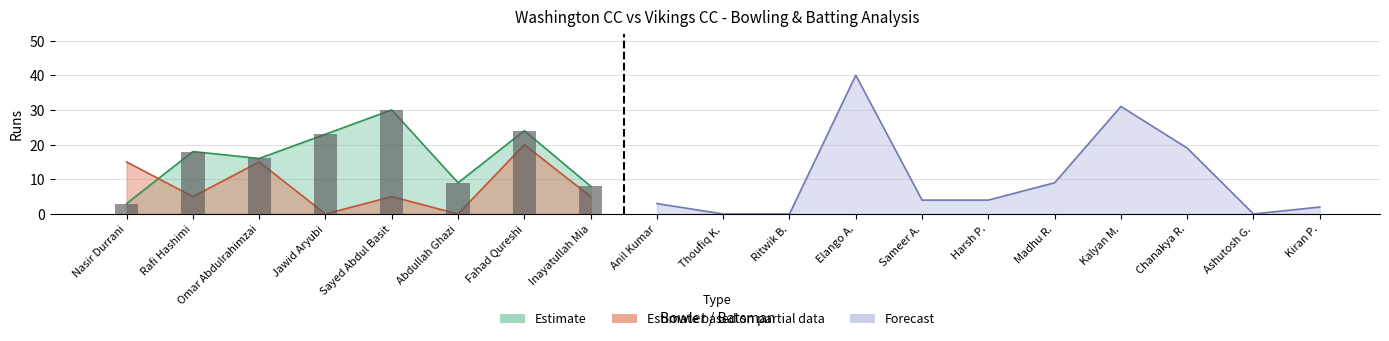

List the labels in order of Runs value, largest first.

Sayed Abdul Basit, Fahad Qureshi, Jawid Aryubi, Rafi Hashimi, Omar Abdulrahimzai, Abdullah Ghazi, Inayatullah Mia, Nasir Durrani